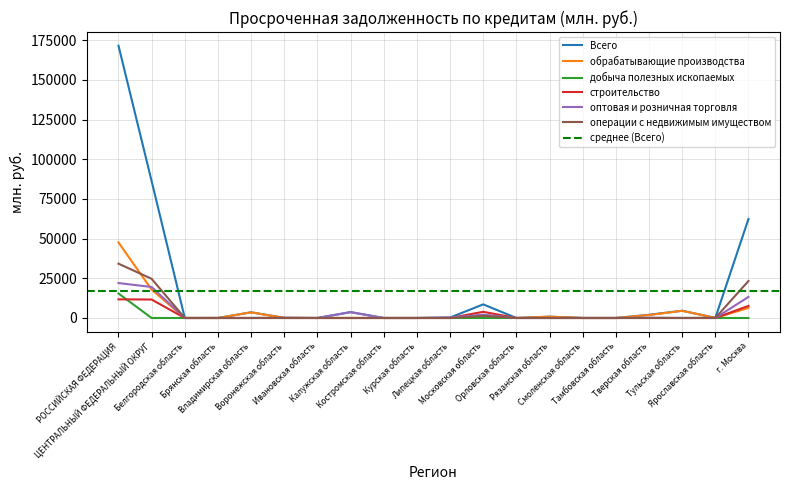

Rank the categories by обрабатывающие производства value from highest to lowest.

РОССИЙСКАЯ ФЕДЕРАЦИЯ, ЦЕНТРАЛЬНЫЙ ФЕДЕРАЛЬНЫЙ ОКРУГ, г. Москва, Тульская область, Владимирская область, Тверская область, Рязанская область, Московская область, Белгородская область, Брянская область, Воронежская область, Ивановская область, Калужская область, Костромская область, Курская область, Липецкая область, Орловская область, Смоленская область, Тамбовская область, Ярославская область